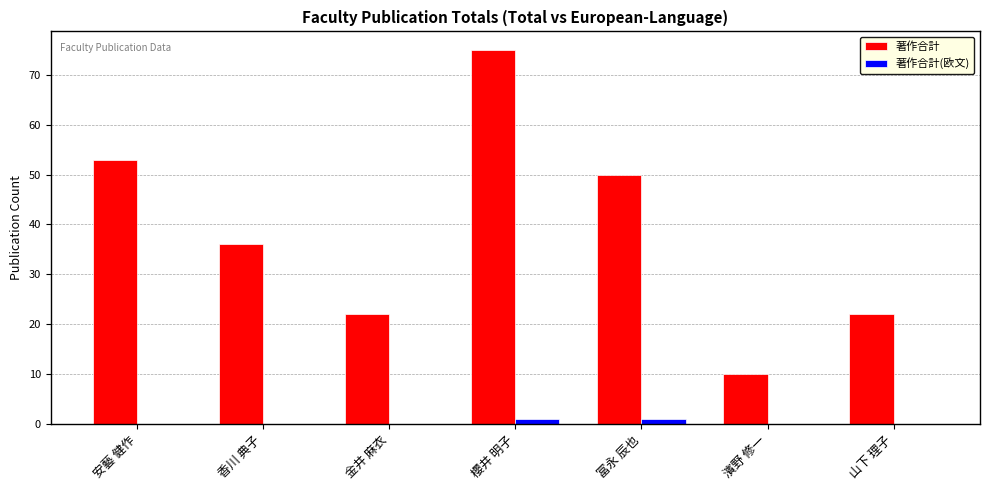

The value of 著作合計 at 安藝 健作 is 30. True or false?

False